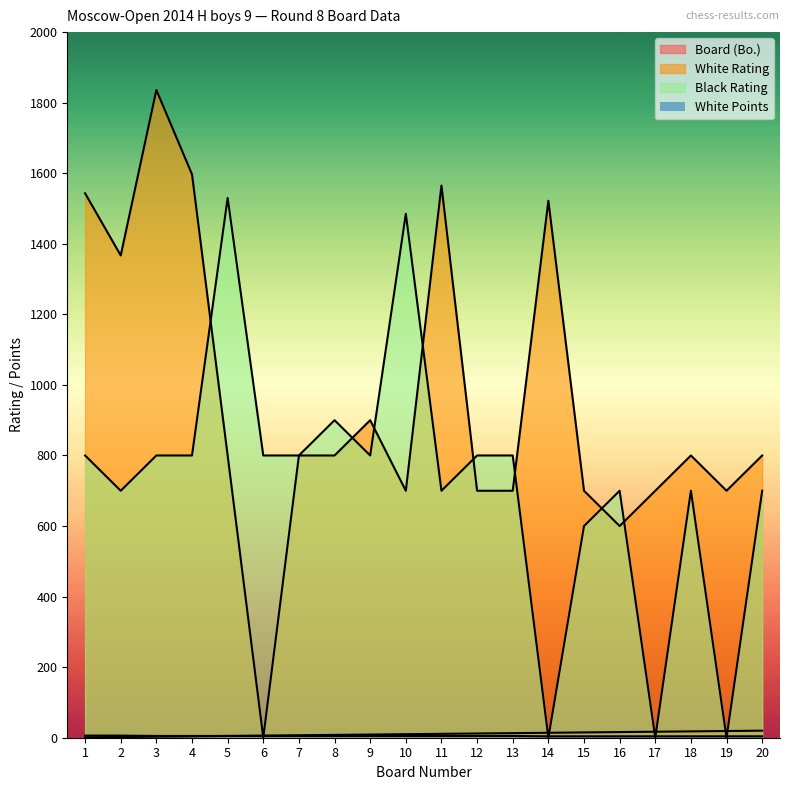

What is the difference between the maximum and minimum values in the Black Rating series?

1530